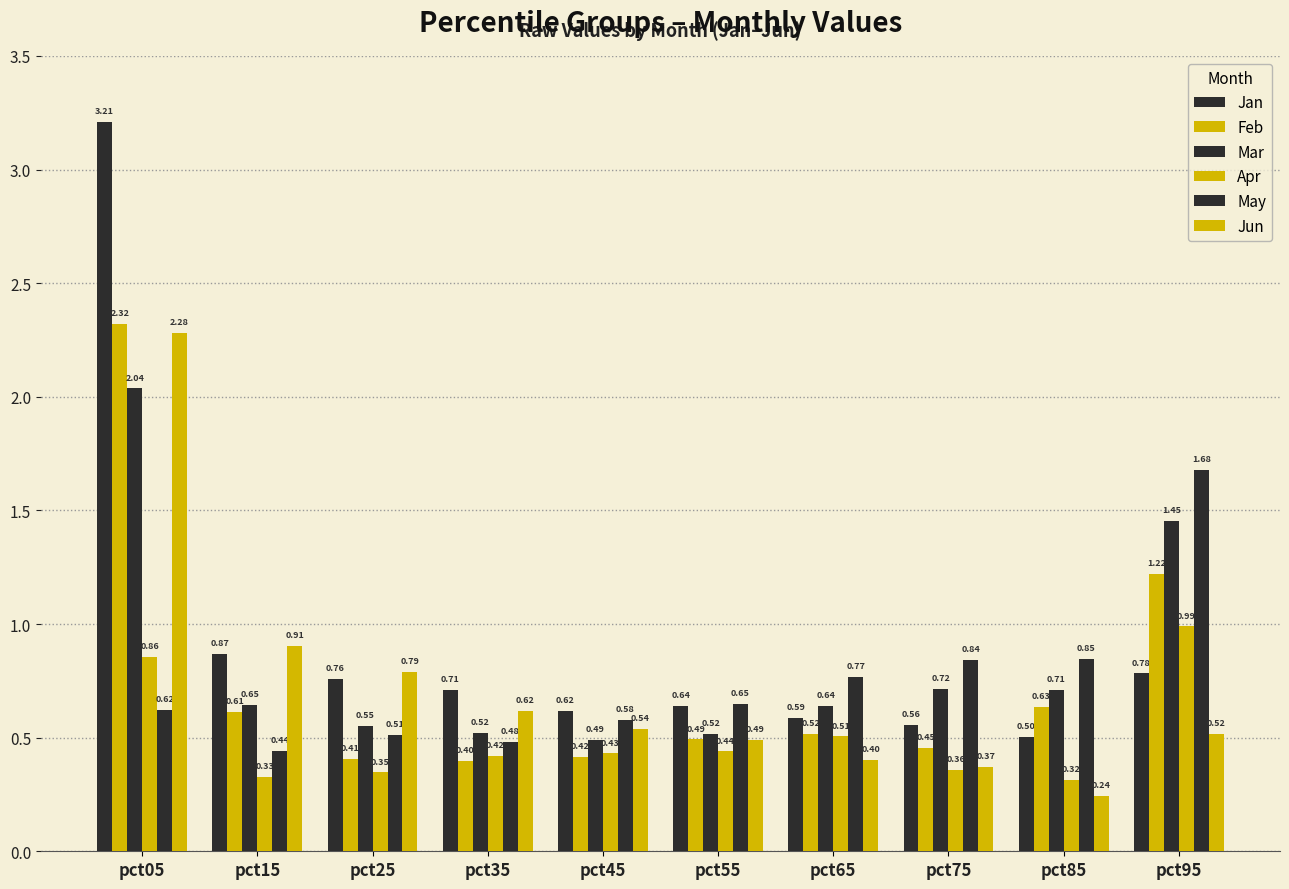

How many series are shown in this chart?

6